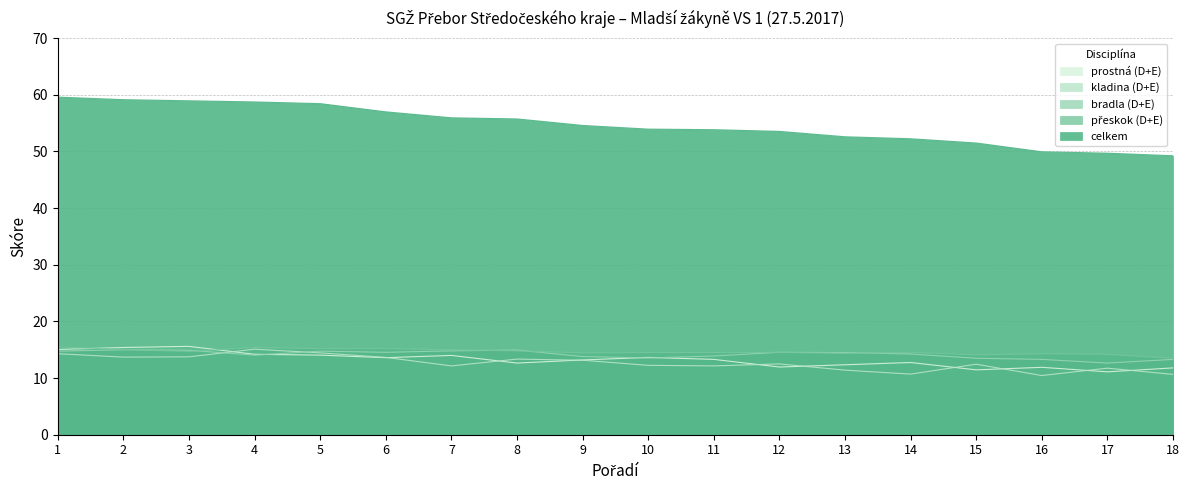

At which category does bradla (D+E) reach its first local valley?

4